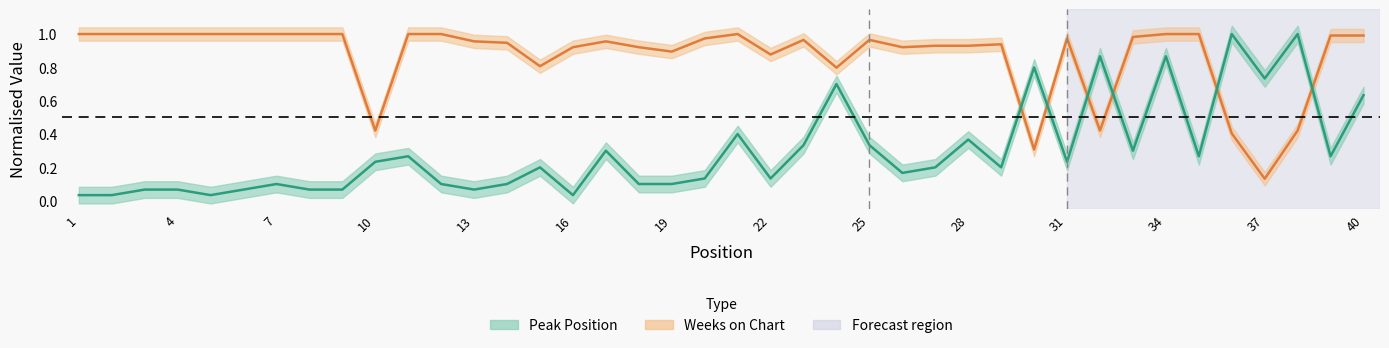

What is the value of the Weeks on Chart point at the 11th from the left?

1.0